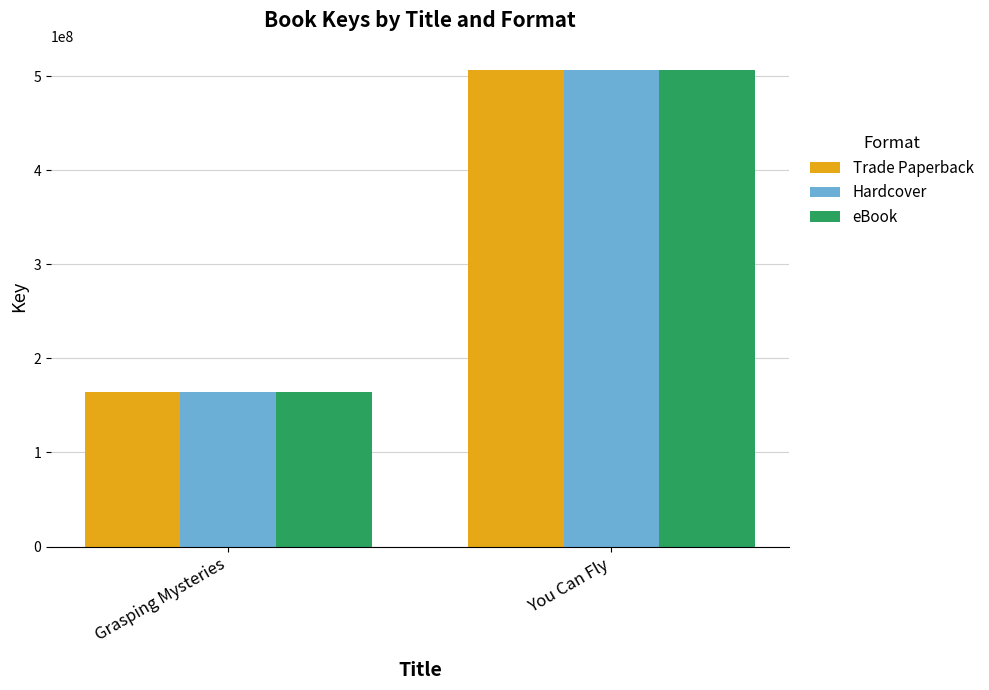

What is the approximate value of Hardcover at You Can Fly, to the nearest 50?

506189900